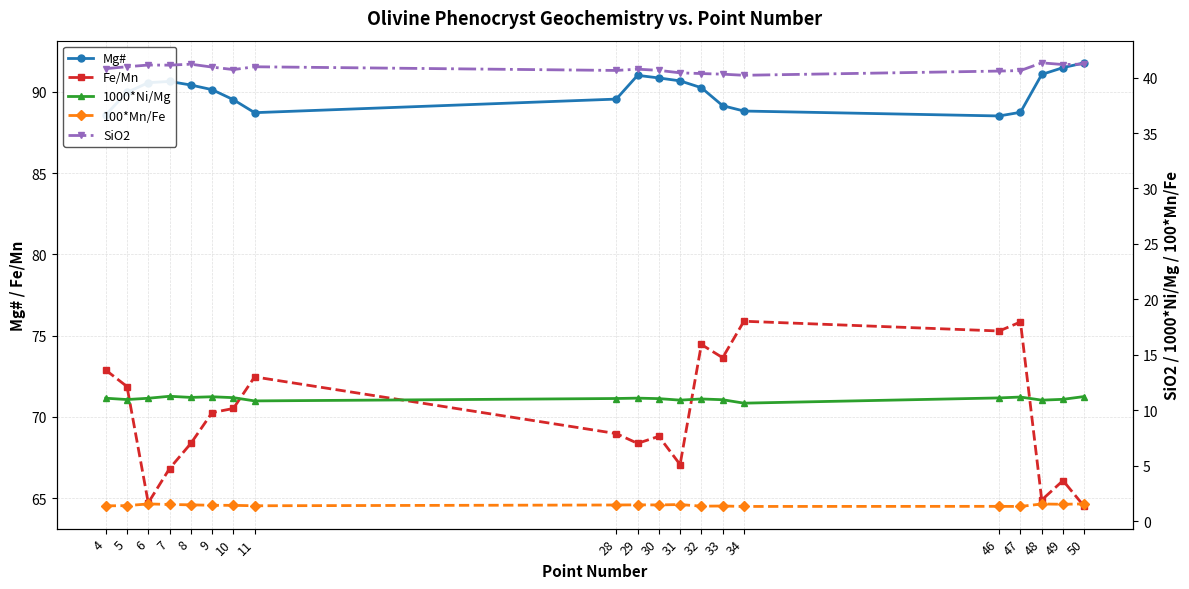

What is the lowest value of the 100*Mn/Fe series?

1.3